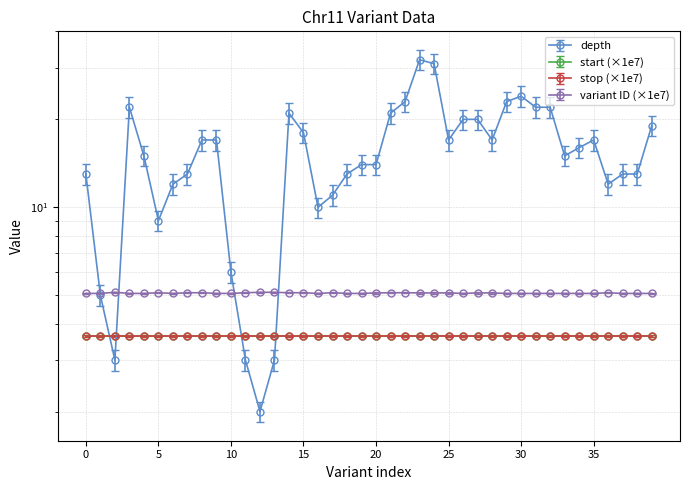

How many series are shown in this chart?

4